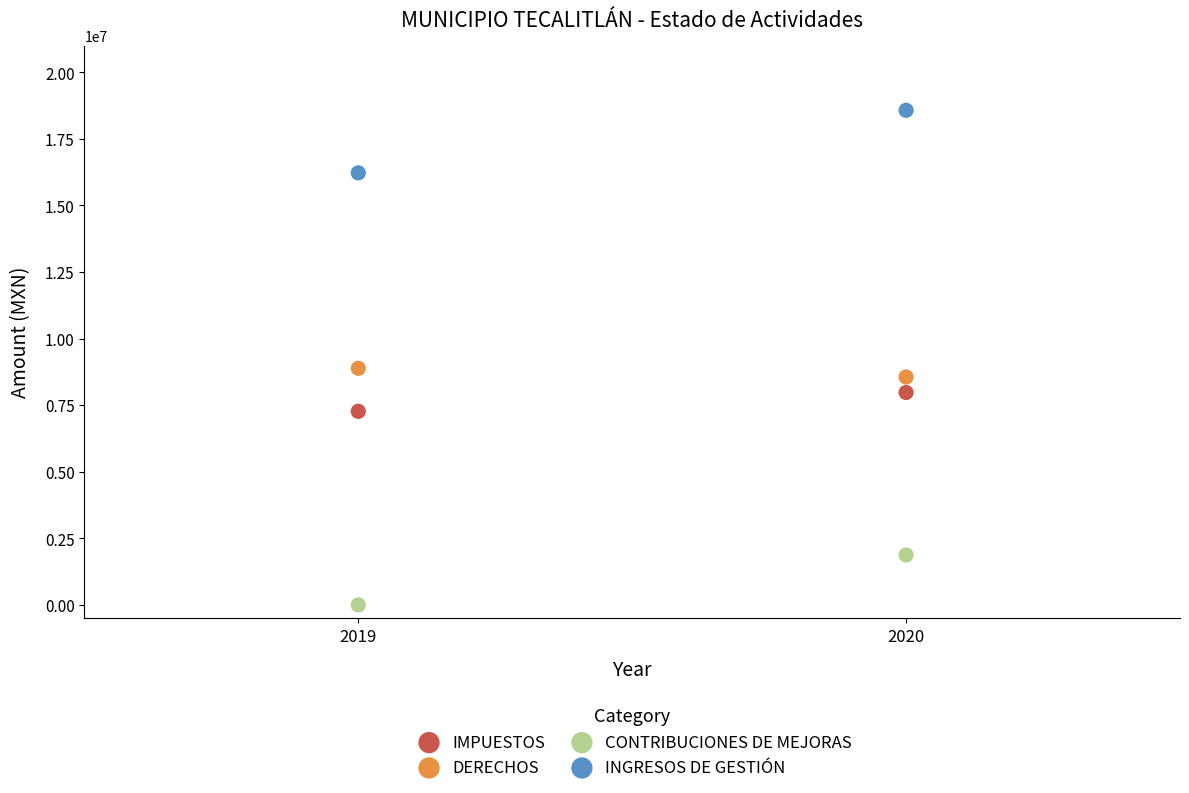

Which series reaches the maximum Y coordinate?

INGRESOS DE GESTIÓN